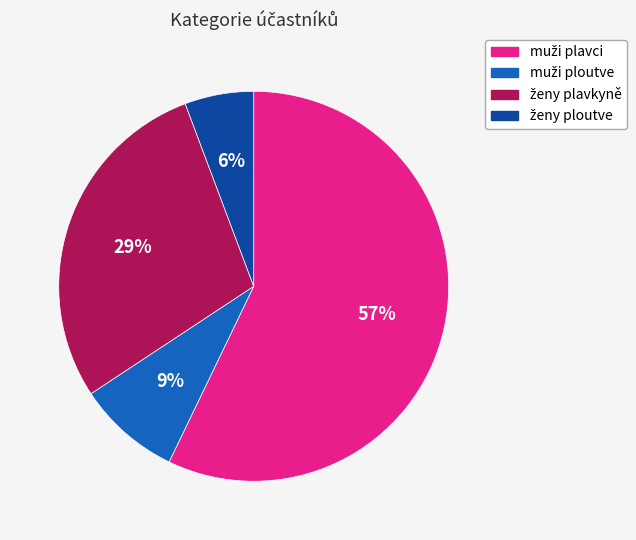

Is there any slice that represents more than half of the pie?

Yes